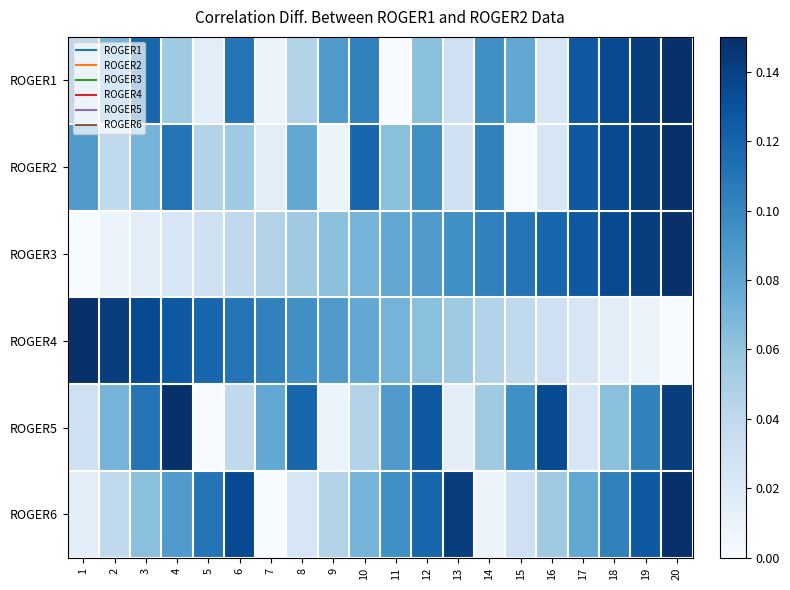

How many distinct data groups are displayed?

6